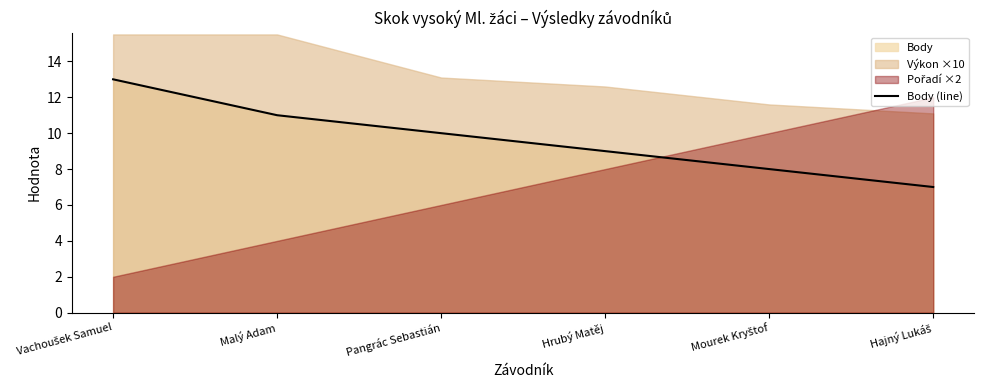

What is the label of the 5th point from the right?

Malý Adam